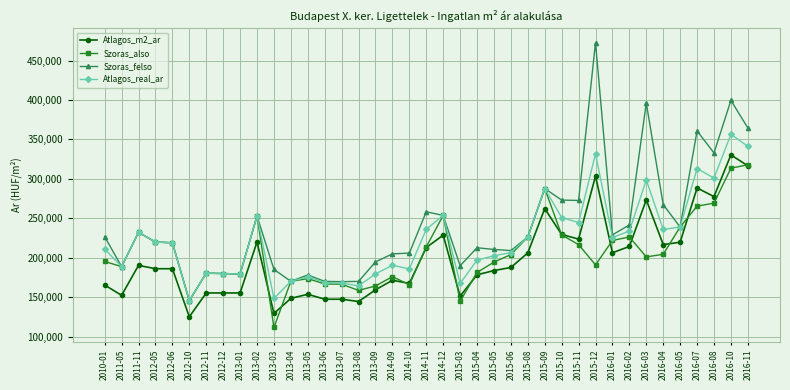

Does the chart have visible grid lines?

Yes